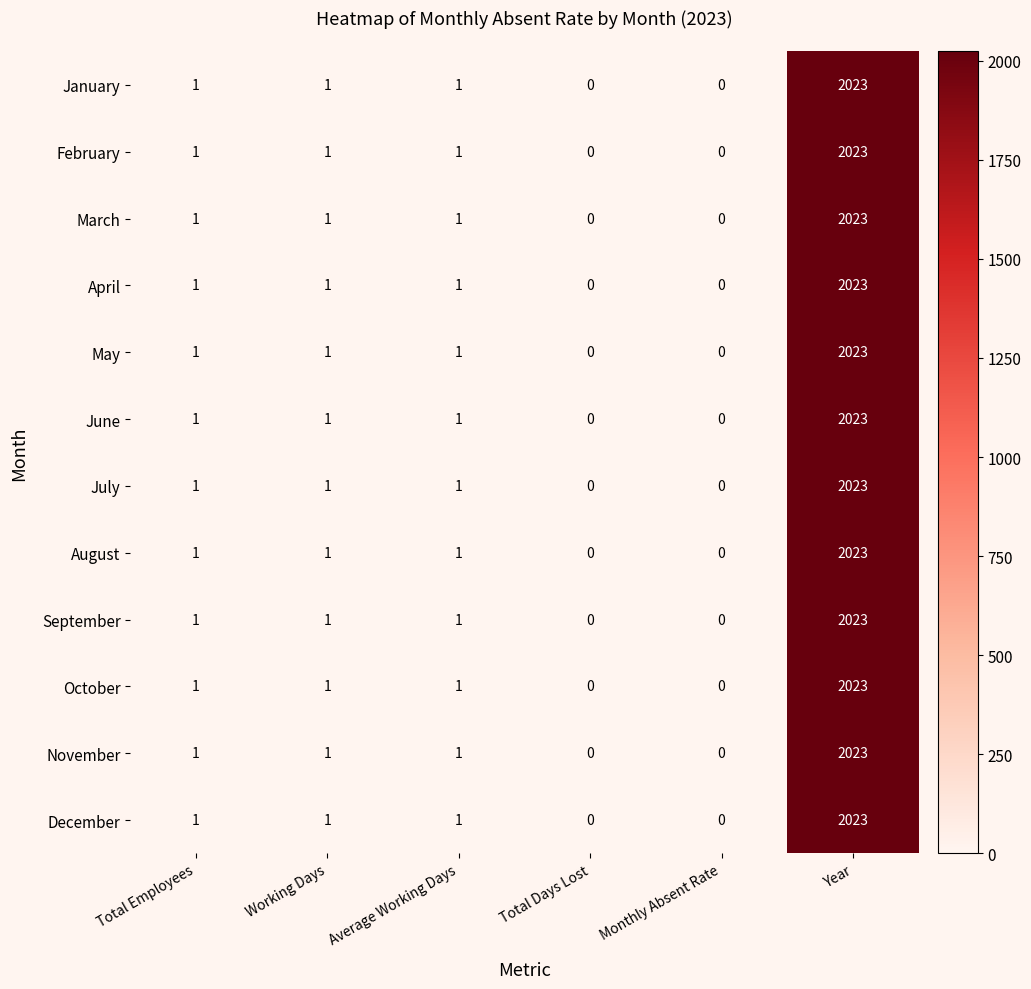

What is the average value of the November series?

338